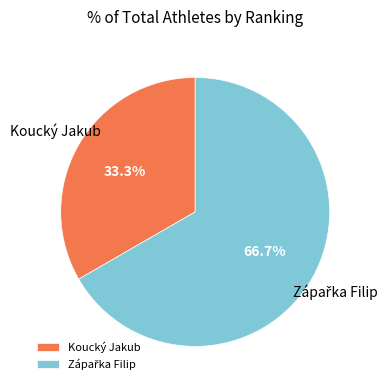

How many slices are in this pie chart?

2